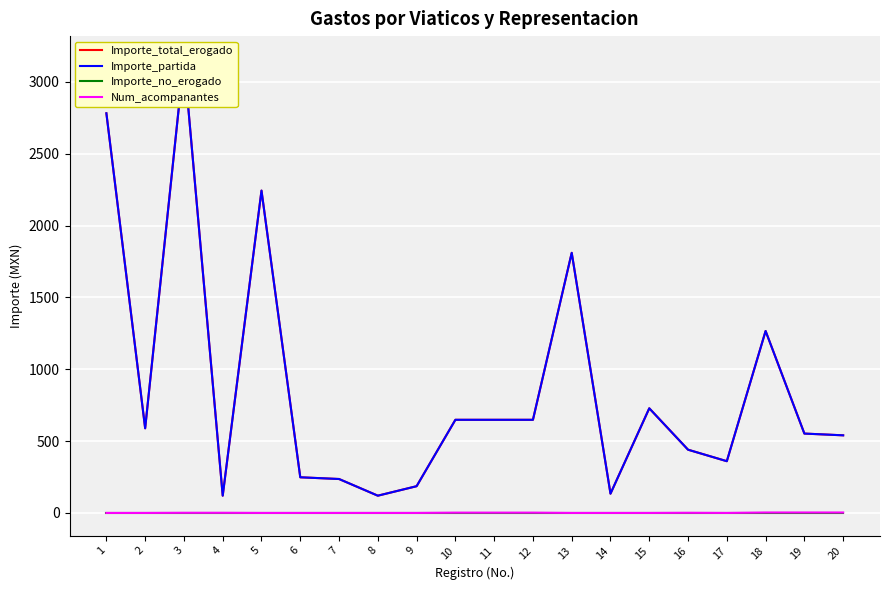

What is the average value of the Importe_total_erogado series?

872.9